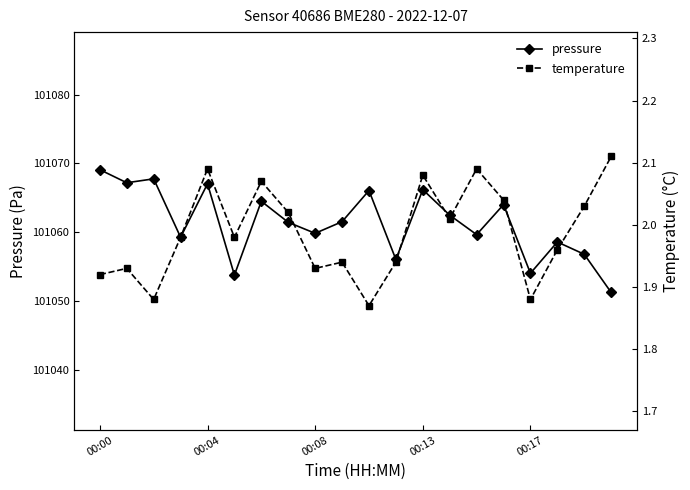

How many interior local valleys does the pressure series have?

7